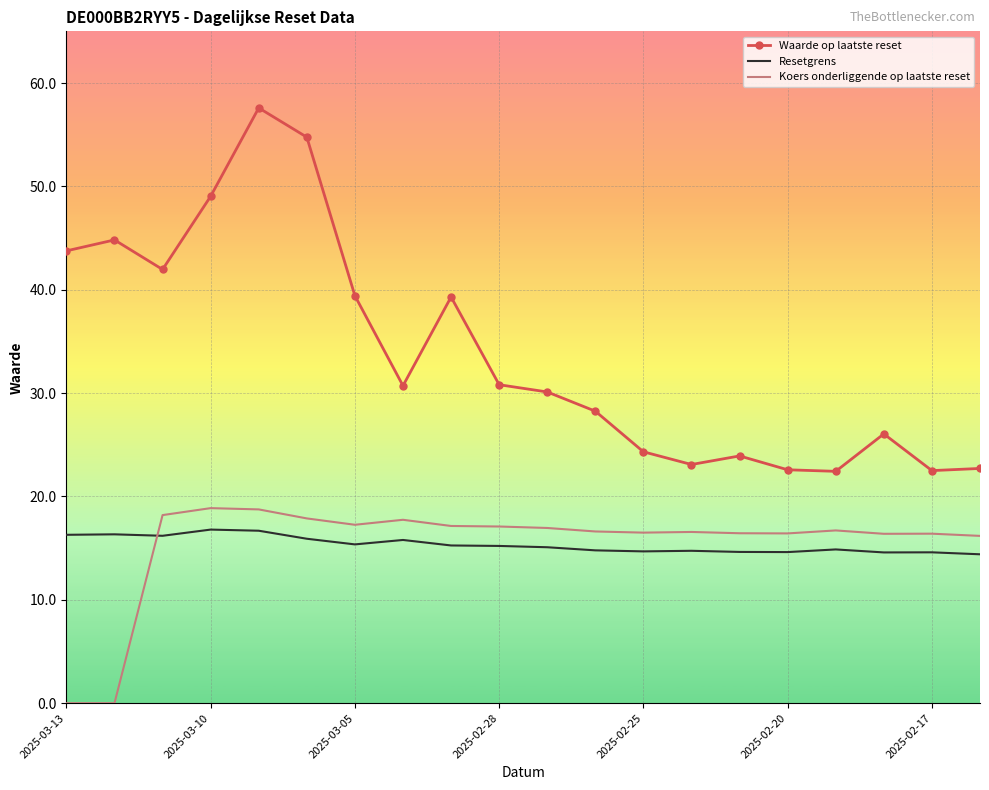

Which series has the largest total across all categories?

Waarde op laatste reset